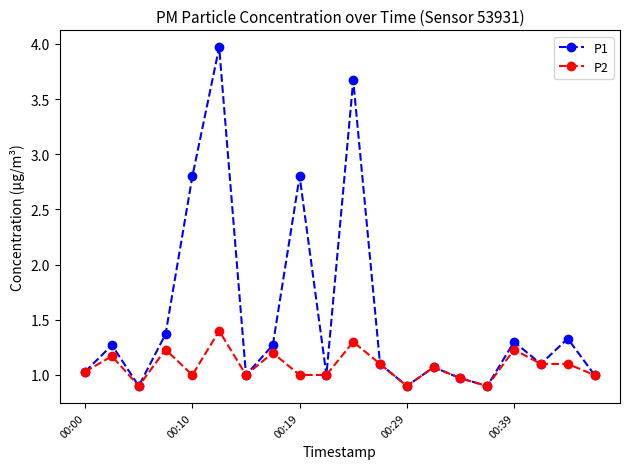

Which series has the largest range (max minus min)?

P1